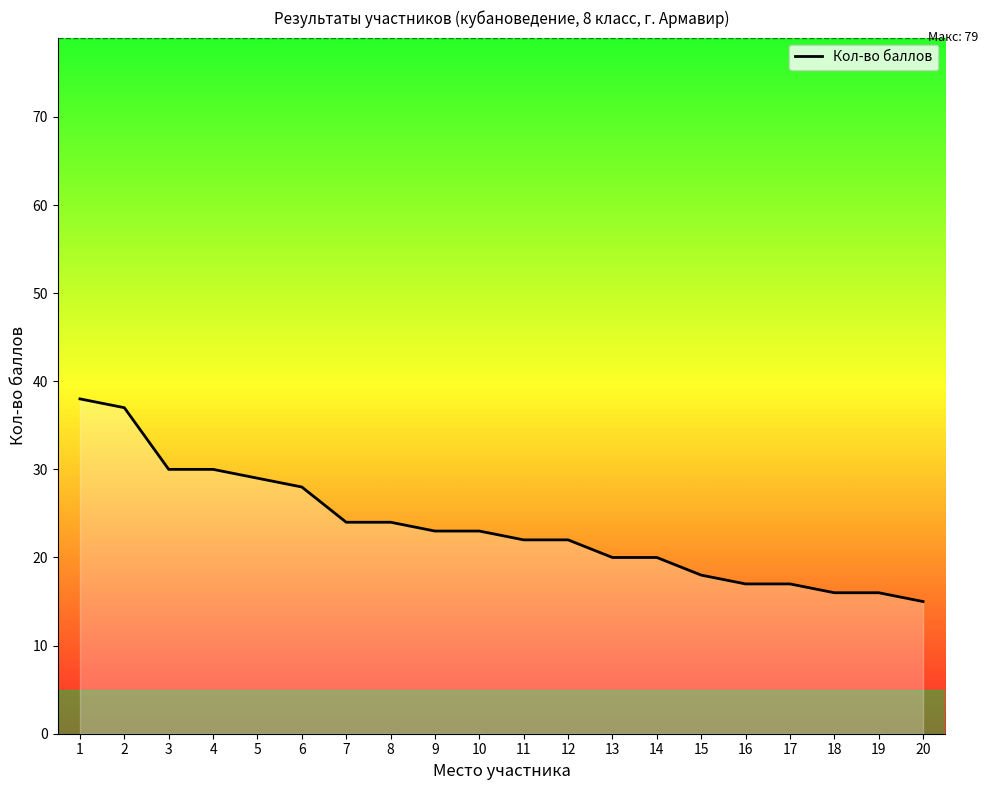

What is the greatest value displayed?

38